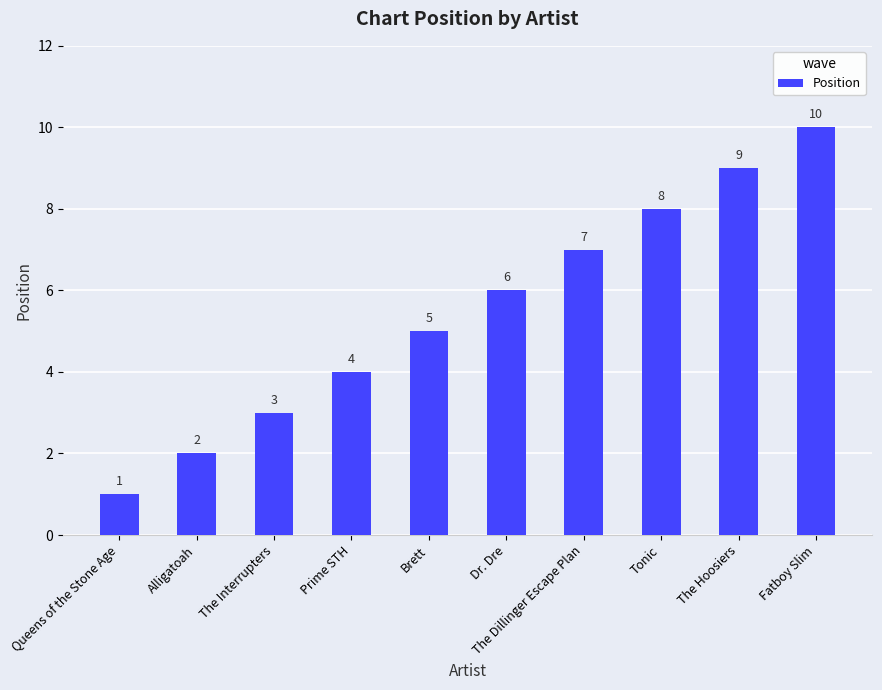

Read the value at Dr. Dre.

6